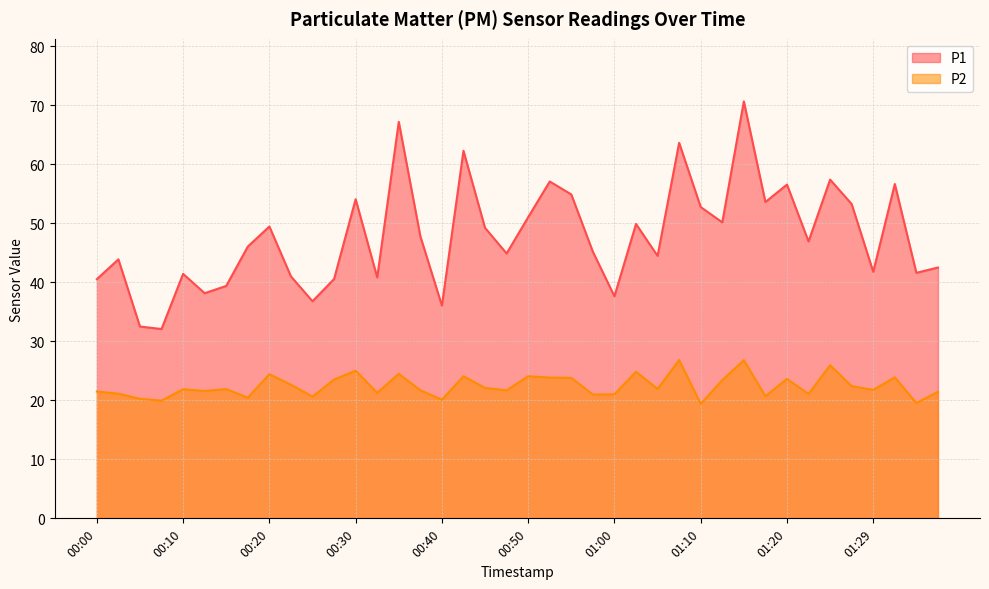

Which series has the largest total across all categories?

P1